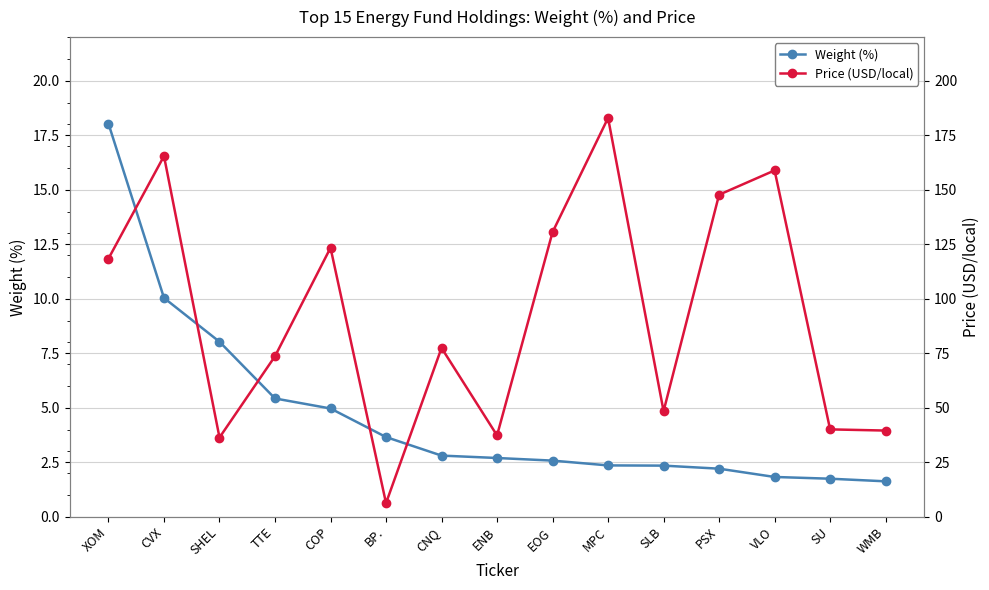

What is the label of the 13th point from the left?

VLO